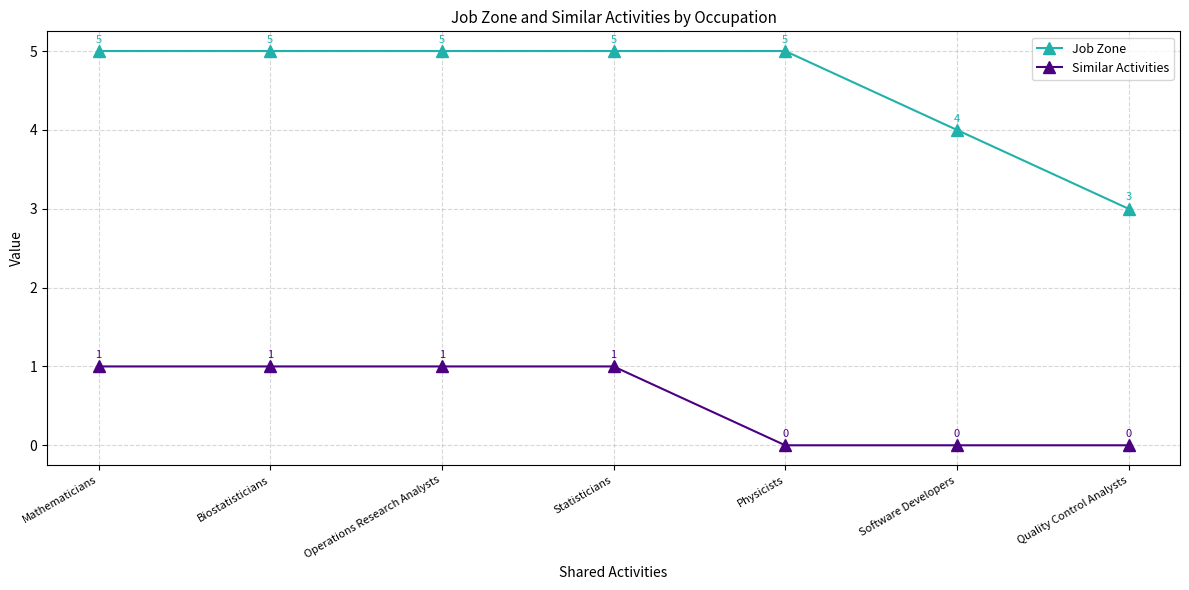

Is the value of Job Zone at Mathematicians greater than the value of Similar Activities at Biostatisticians?

Yes